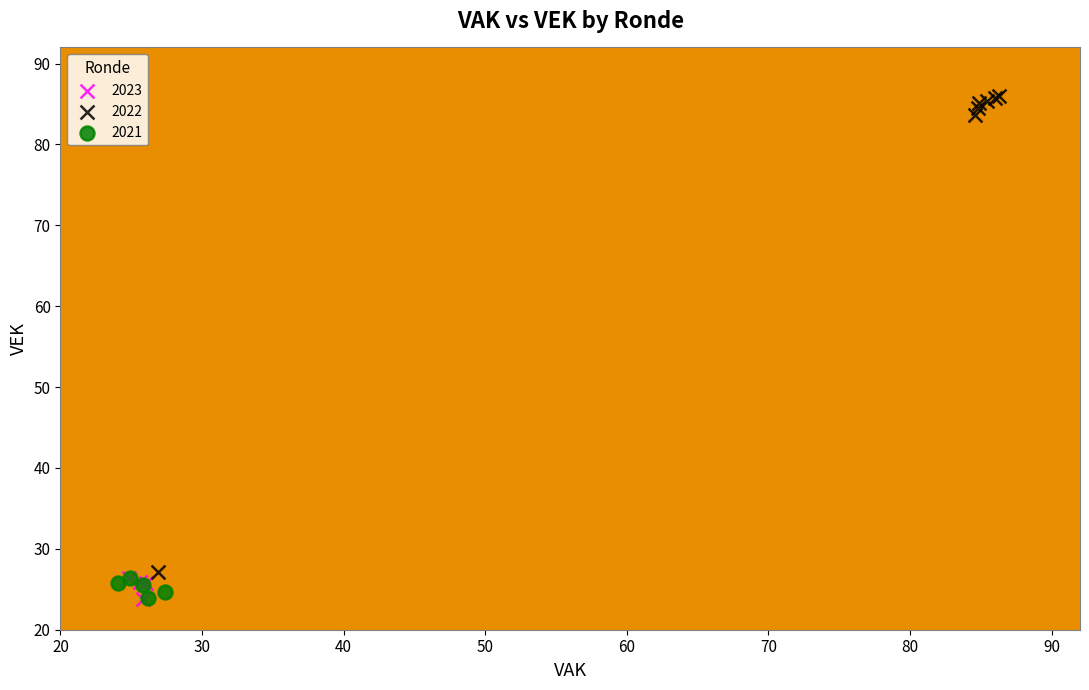

Which series has the widest spread of Y values?

2022